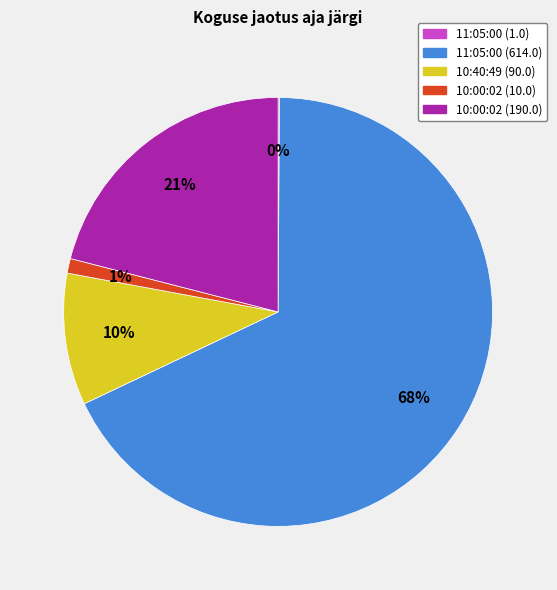

To the nearest percent, what is the combined percentage of 10:40:49 (90.0) and 10:00:02 (10.0)?

11%